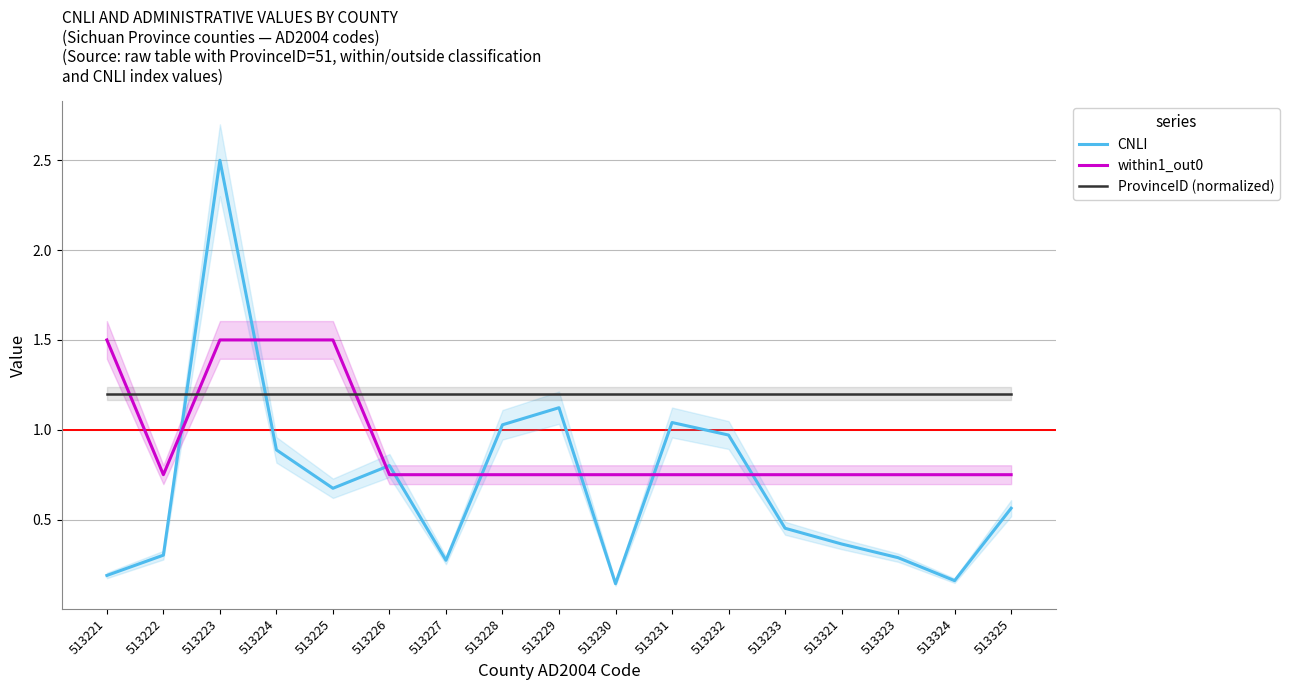

Which series has the largest range (max minus min)?

CNLI